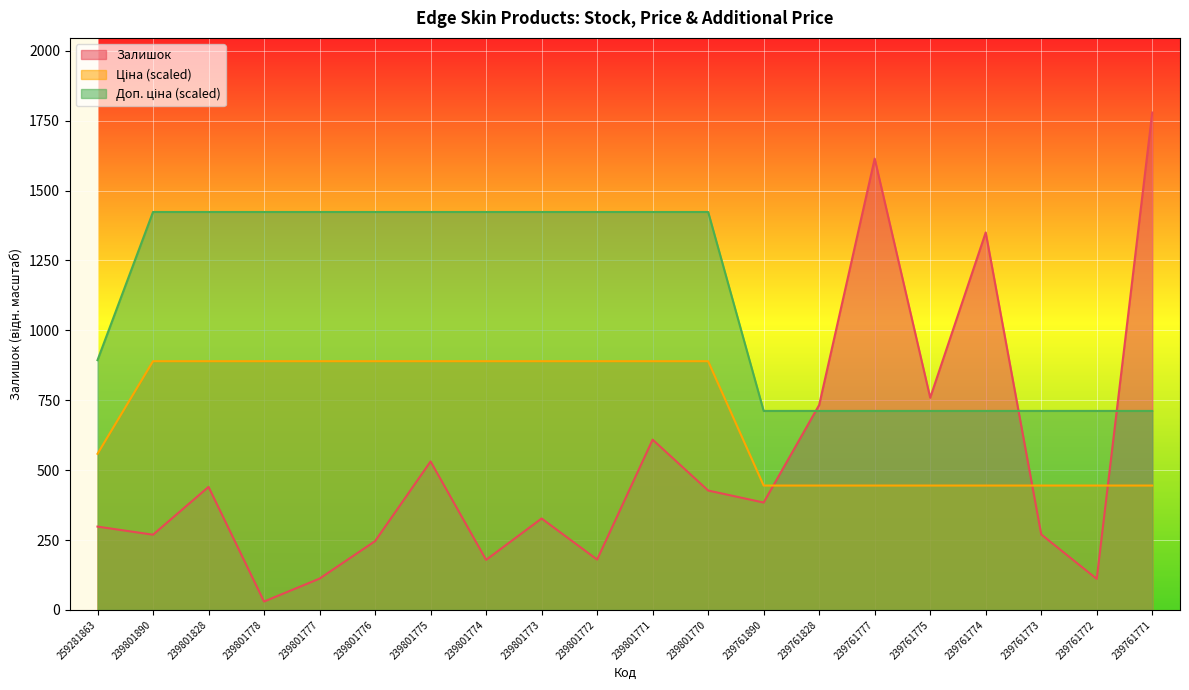

What is the spread (max minus min) of values at 239801775?

892.2